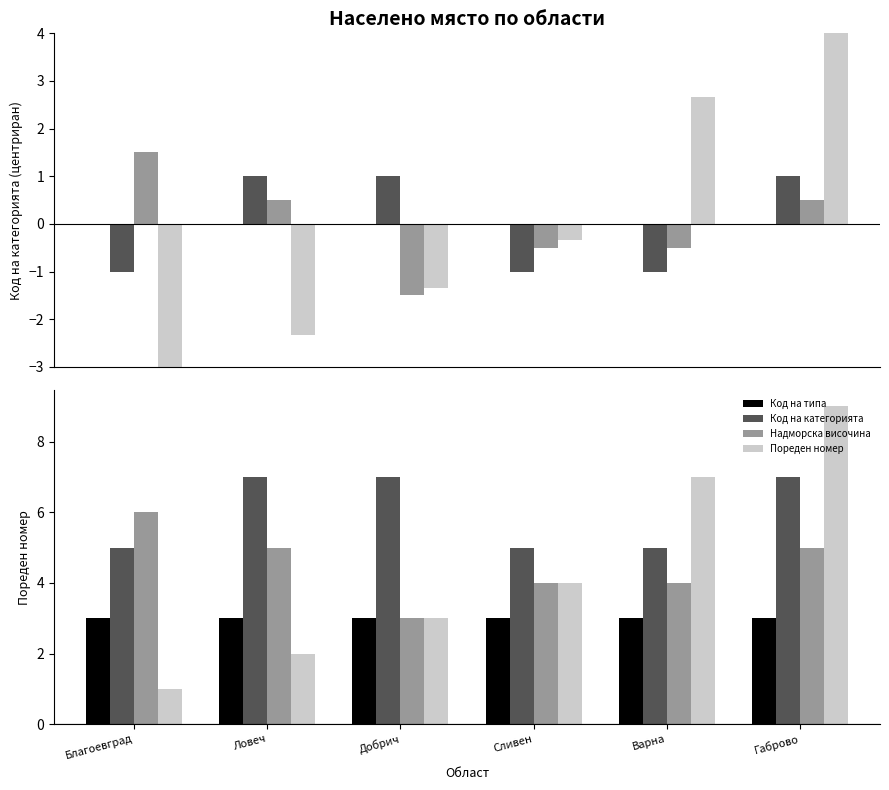

What is the approximate value of Код на категорията at Сливен?

5